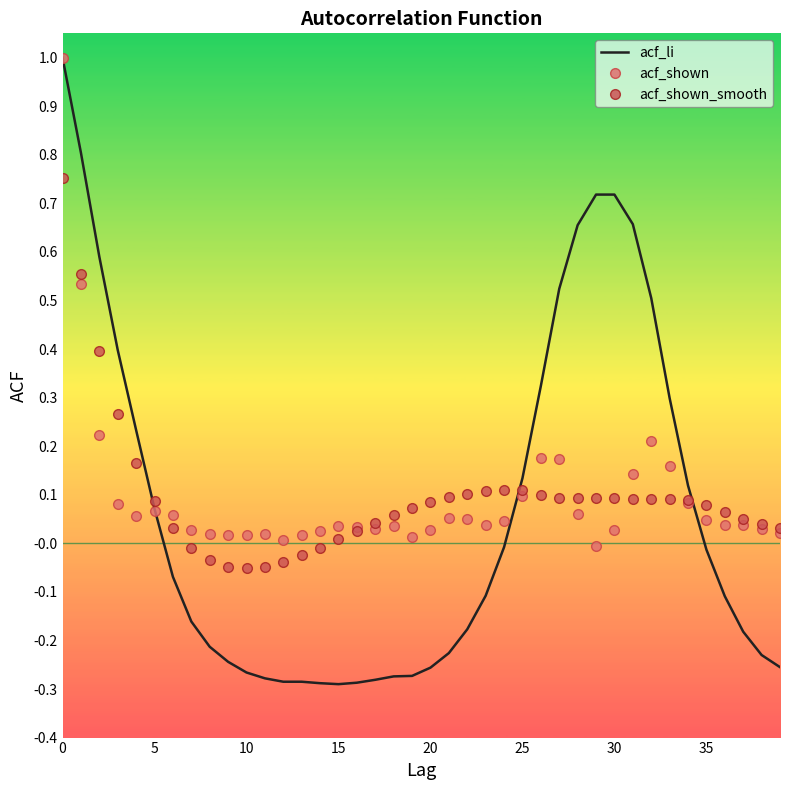

What is the maximum value shown in the chart?

1.0